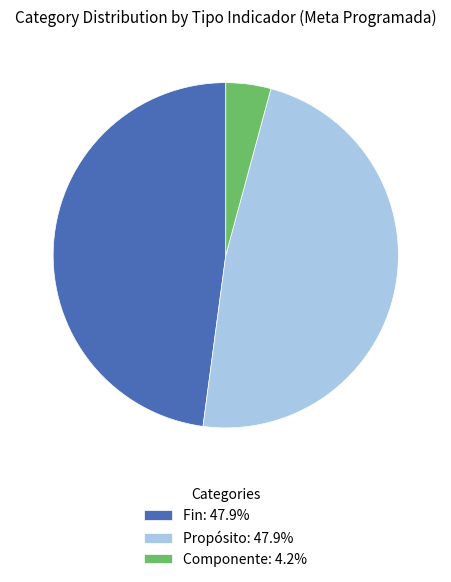

Is the sum of Componente and Fin greater than half?

Yes